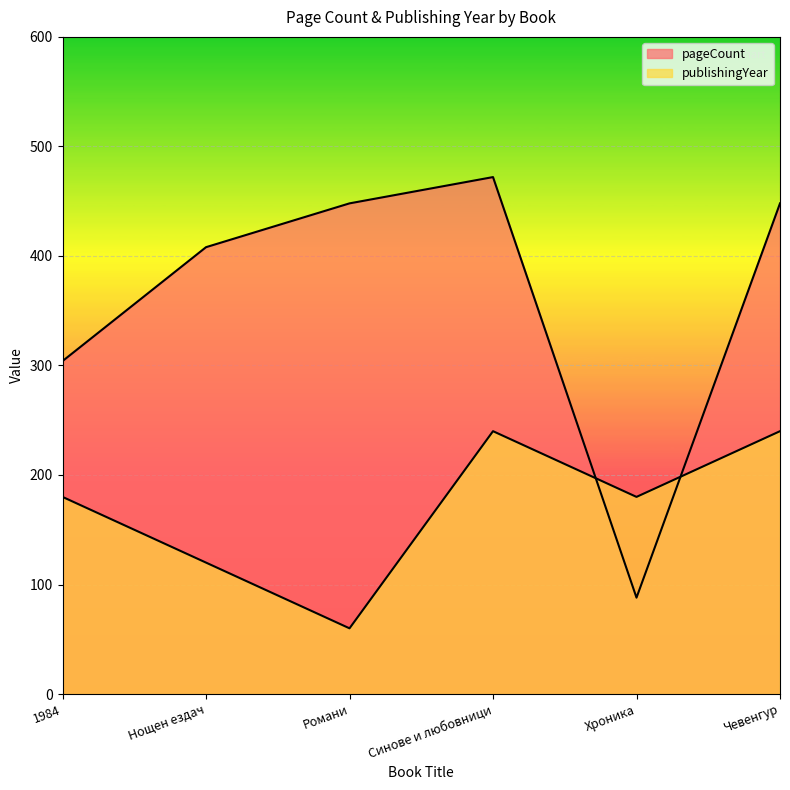

What is the label of the 4th point from the right?

Романи